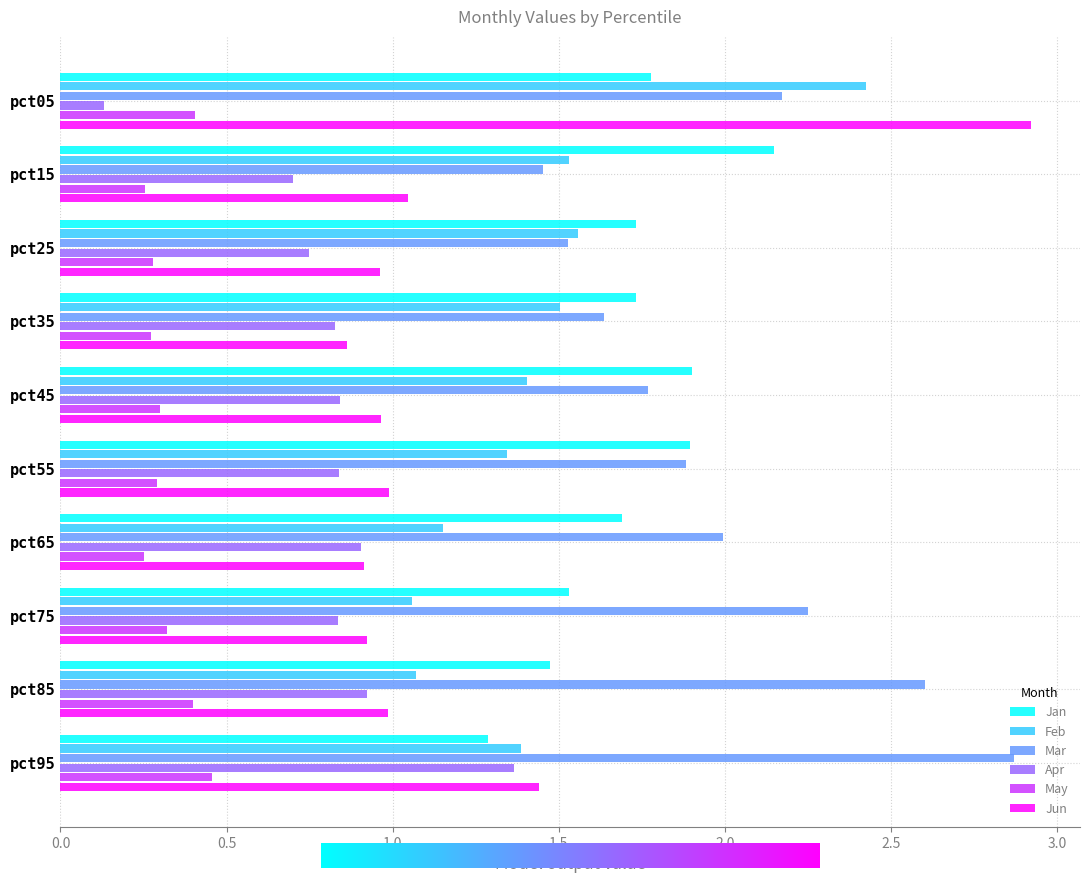

What is the difference between the highest and lowest values at pct95?

2.4